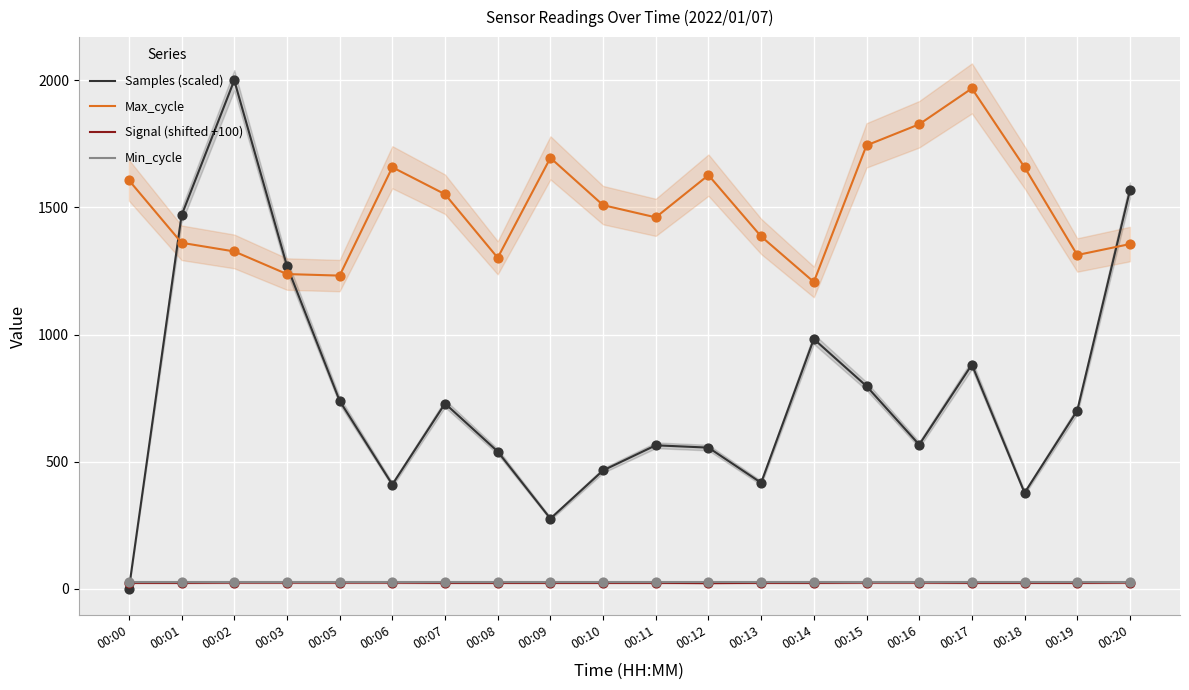

Which series has the largest total across all categories?

Max_cycle